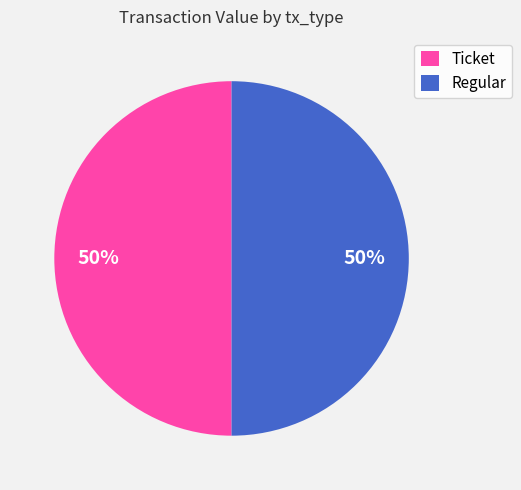

Is the sum of Ticket and Regular greater than half?

Yes